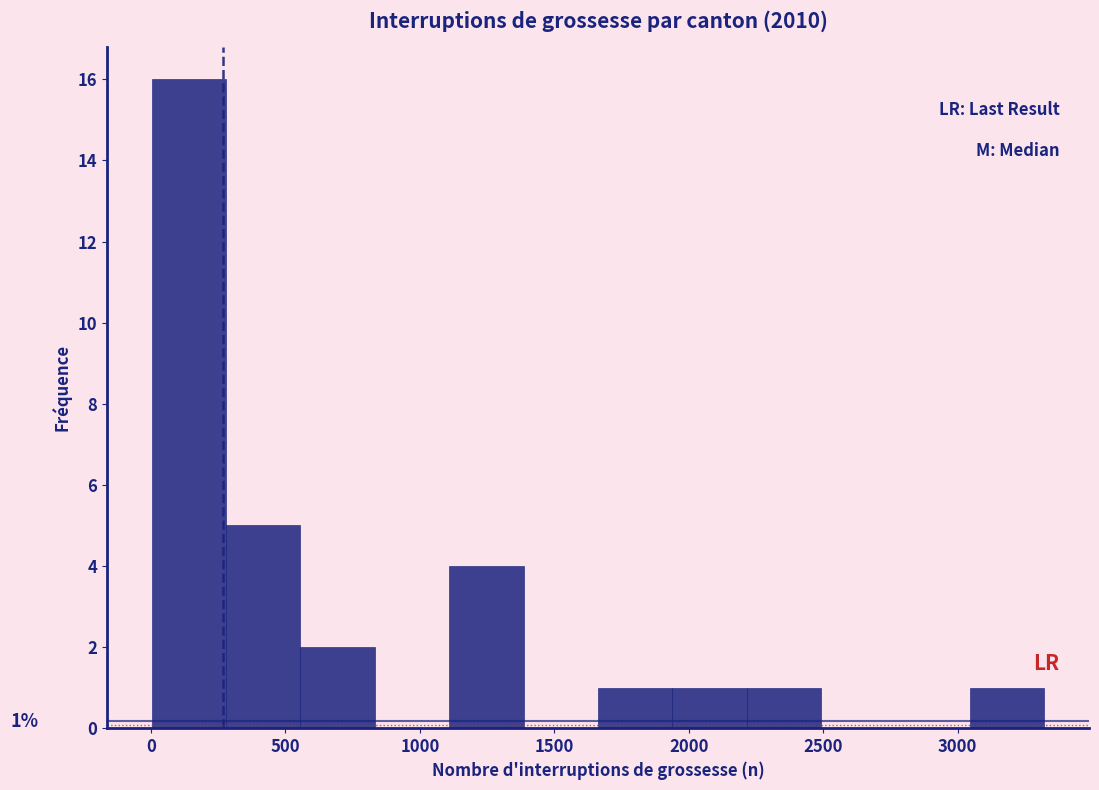

Over which range of the x-axis is the bar tallest?

0 to 300